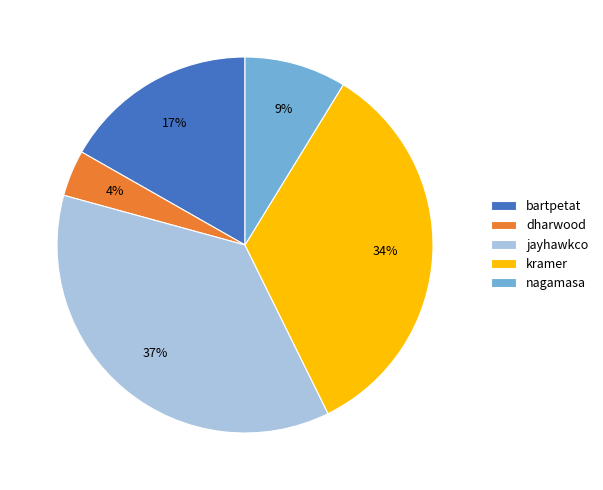

Does kramer account for over 50% of the chart?

No